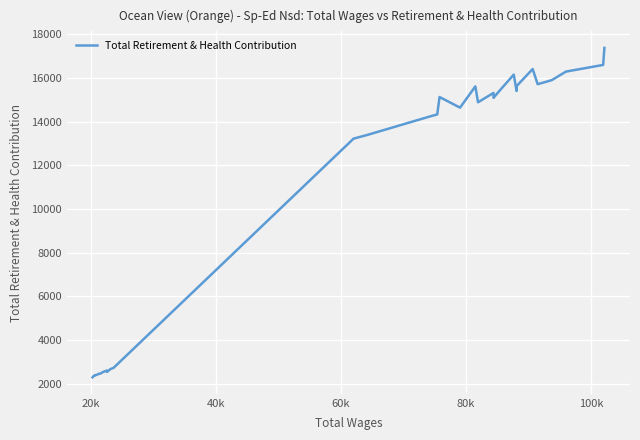

What is the difference between the second highest and second lowest values?

14242